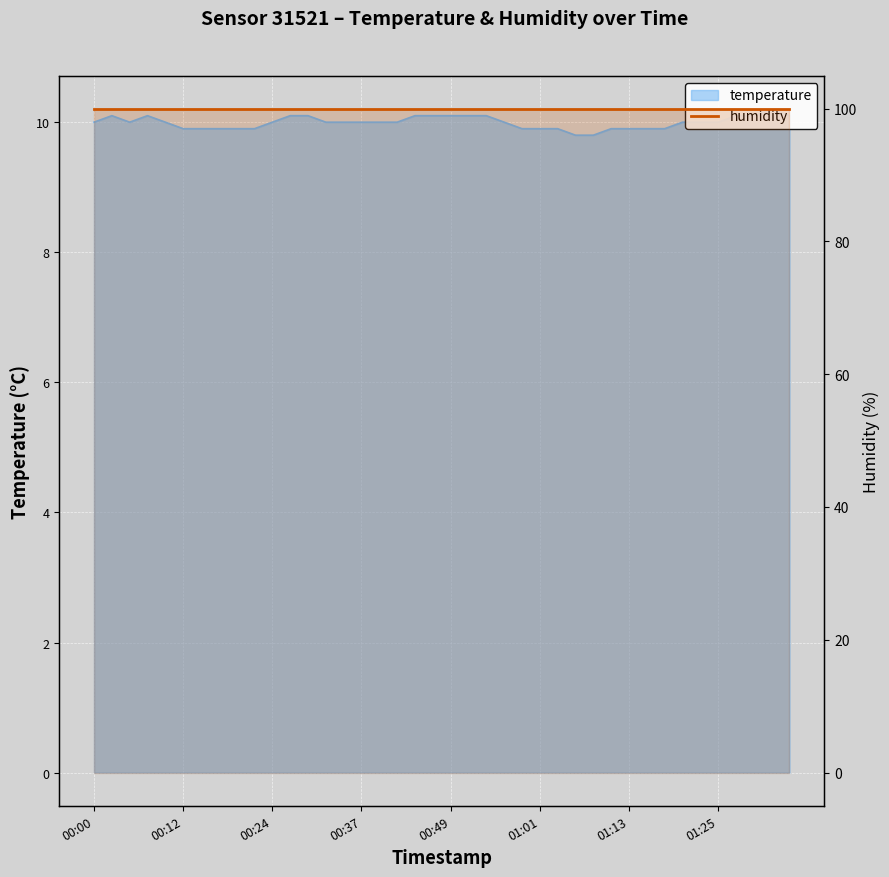

What is the label of the 5th point from the right?

01:25